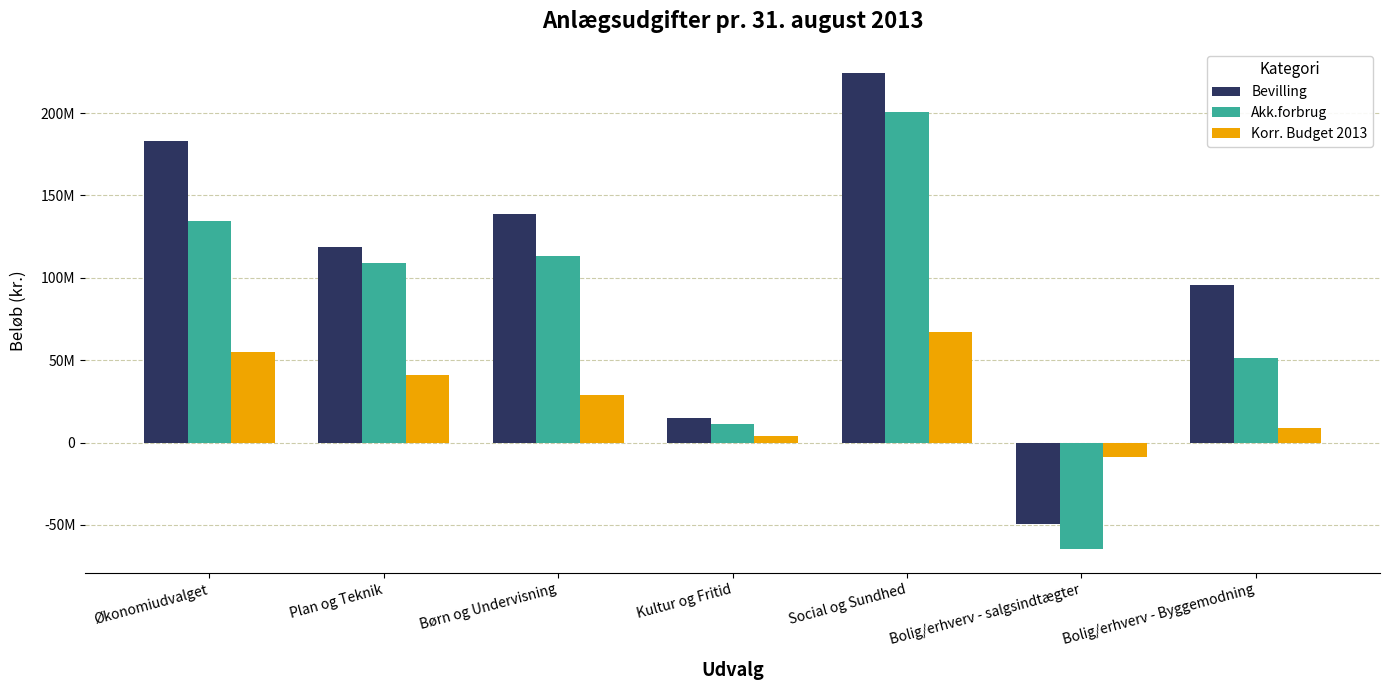

What is the greatest value displayed?

224534118.0